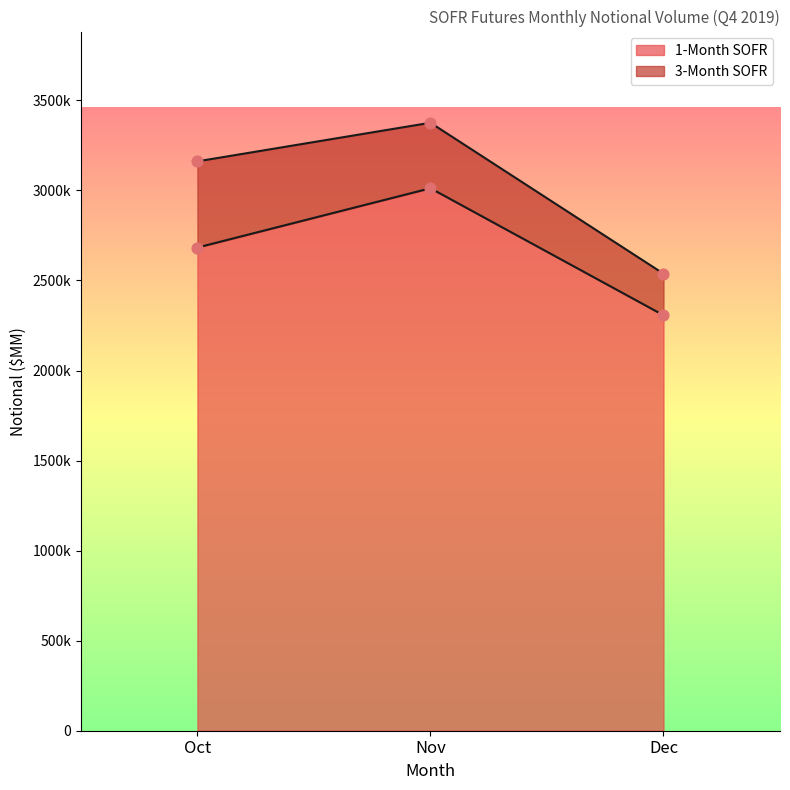

Approximately how many times larger is the value at Oct compared to Nov?

0.9